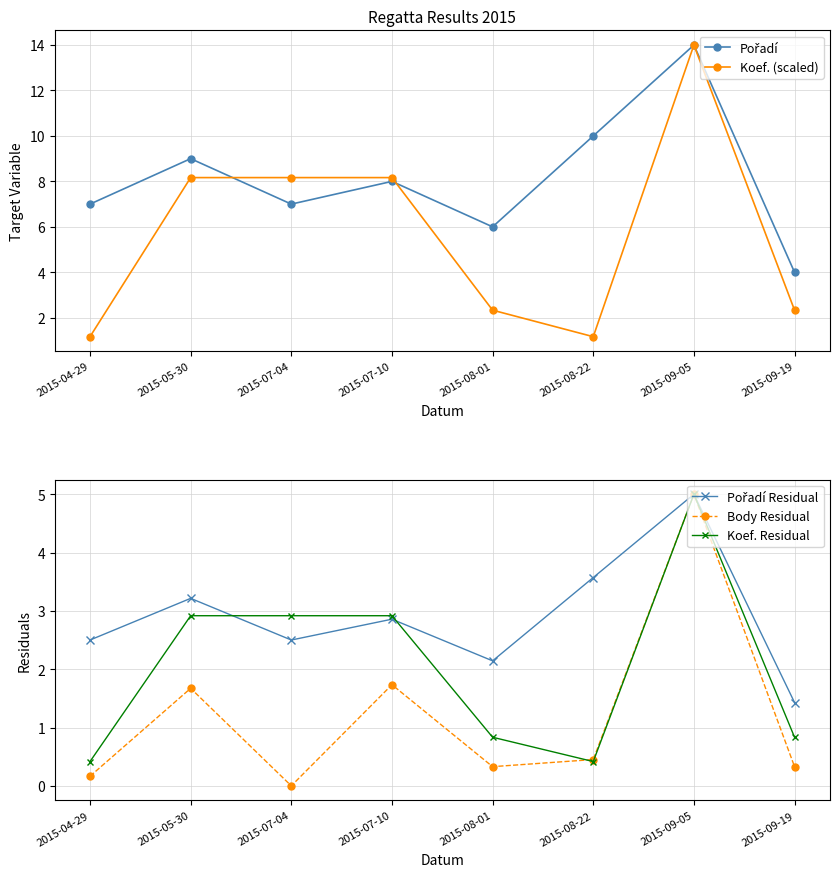

How many values in the Koef. (scaled) series are below 8?

4